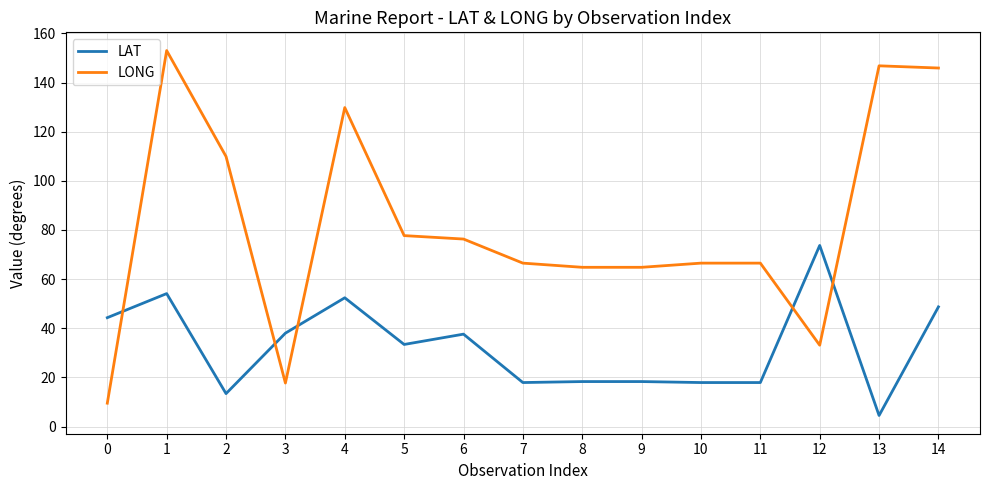

What value does the LONG series have at 1?

153.0